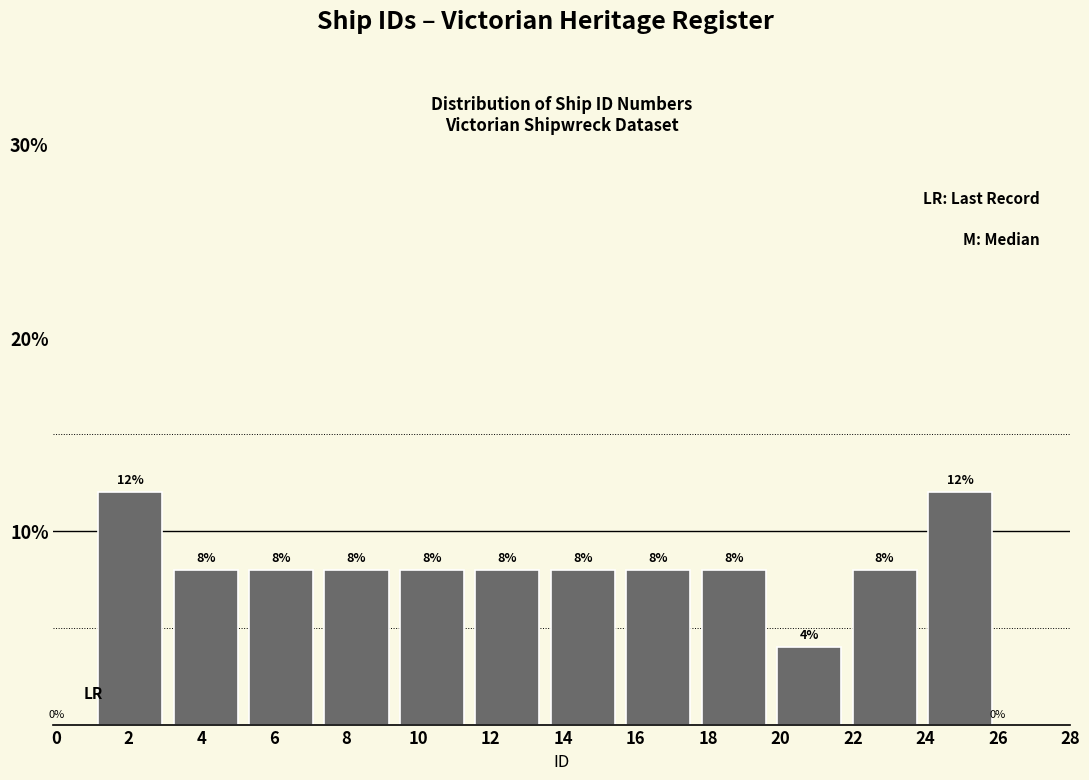

Reading left to right, list every bar in this chart as the range it spans on the x-axis followed by its height. The bar edges are not printed on the chart, so give them approximately, as read against the axis.

1.0 to 3.0: 12
3.0 to 5.2: 8
5.2 to 7.2: 8
7.2 to 9.4: 8
9.4 to 11.4: 8
11.4 to 13.6: 8
13.6 to 15.6: 8
15.6 to 17.6: 8
17.6 to 19.8: 8
19.8 to 21.8: 4
21.8 to 24.0: 8
24.0 to 26.0: 12